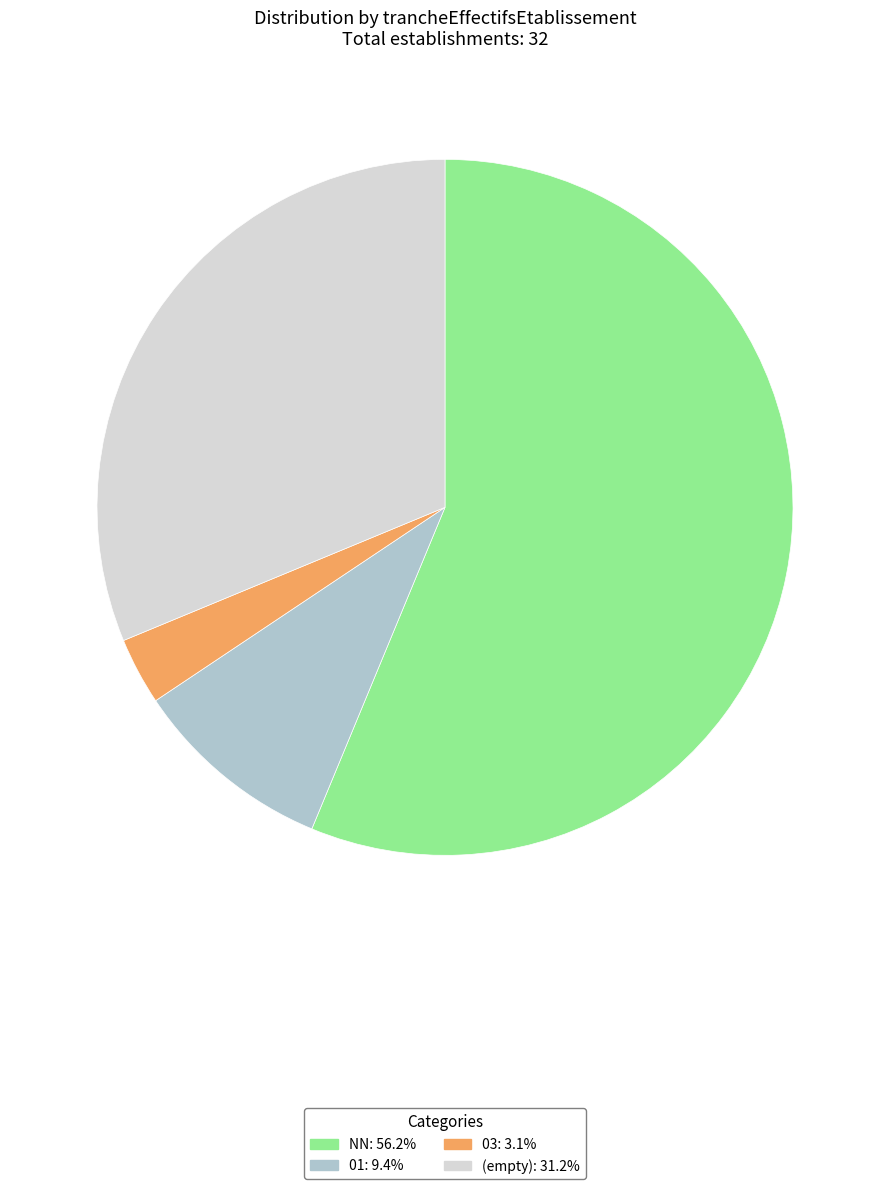

Is there a majority slice in this chart?

Yes